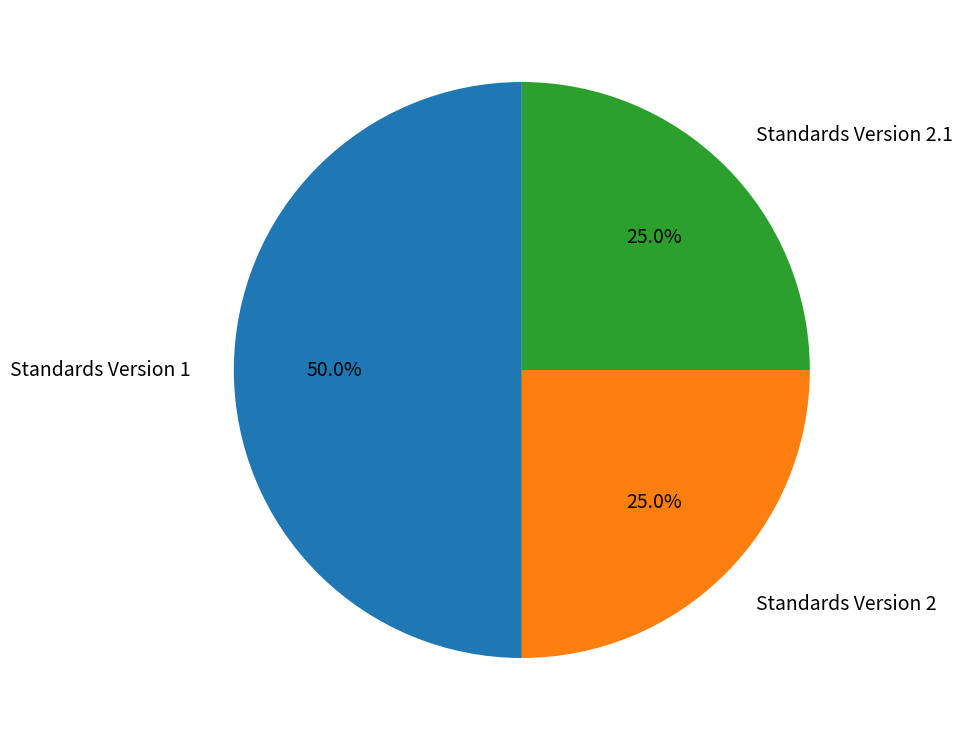

How many segments does this pie chart have?

3